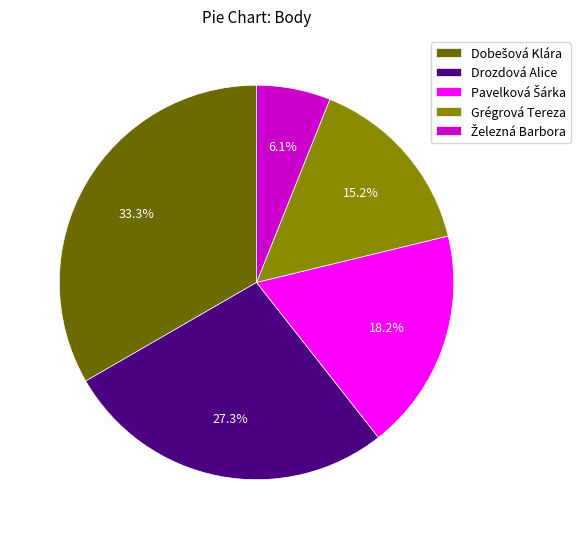

Is there any slice that represents more than half of the pie?

No